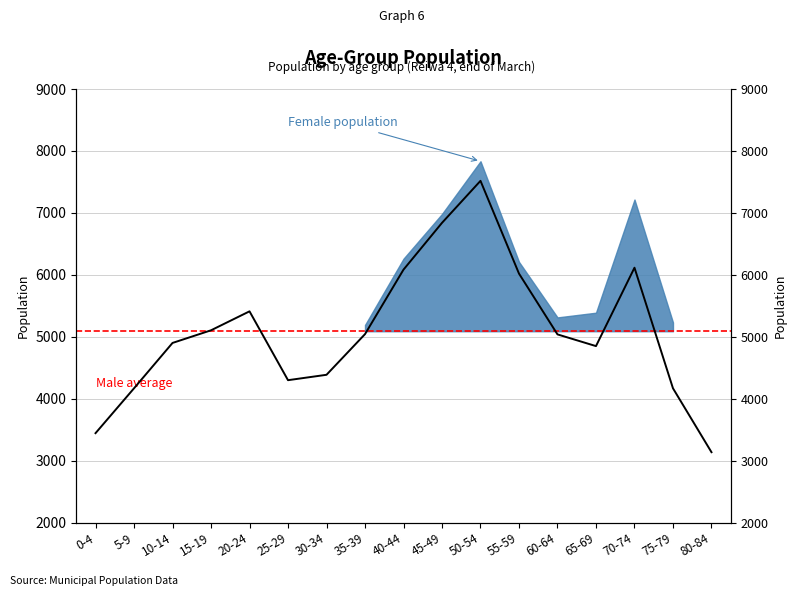

Reading left to right, what are all the values shown in this chart?

0-4=3446	5-9=4170	10-14=4902	15-19=5106	20-24=5412	25-29=4301	30-34=4388	35-39=5044	40-44=6085	45-49=6840	50-54=7518	55-59=6021	60-64=5040	65-69=4851	70-74=6116	75-79=4170	80-84=3139